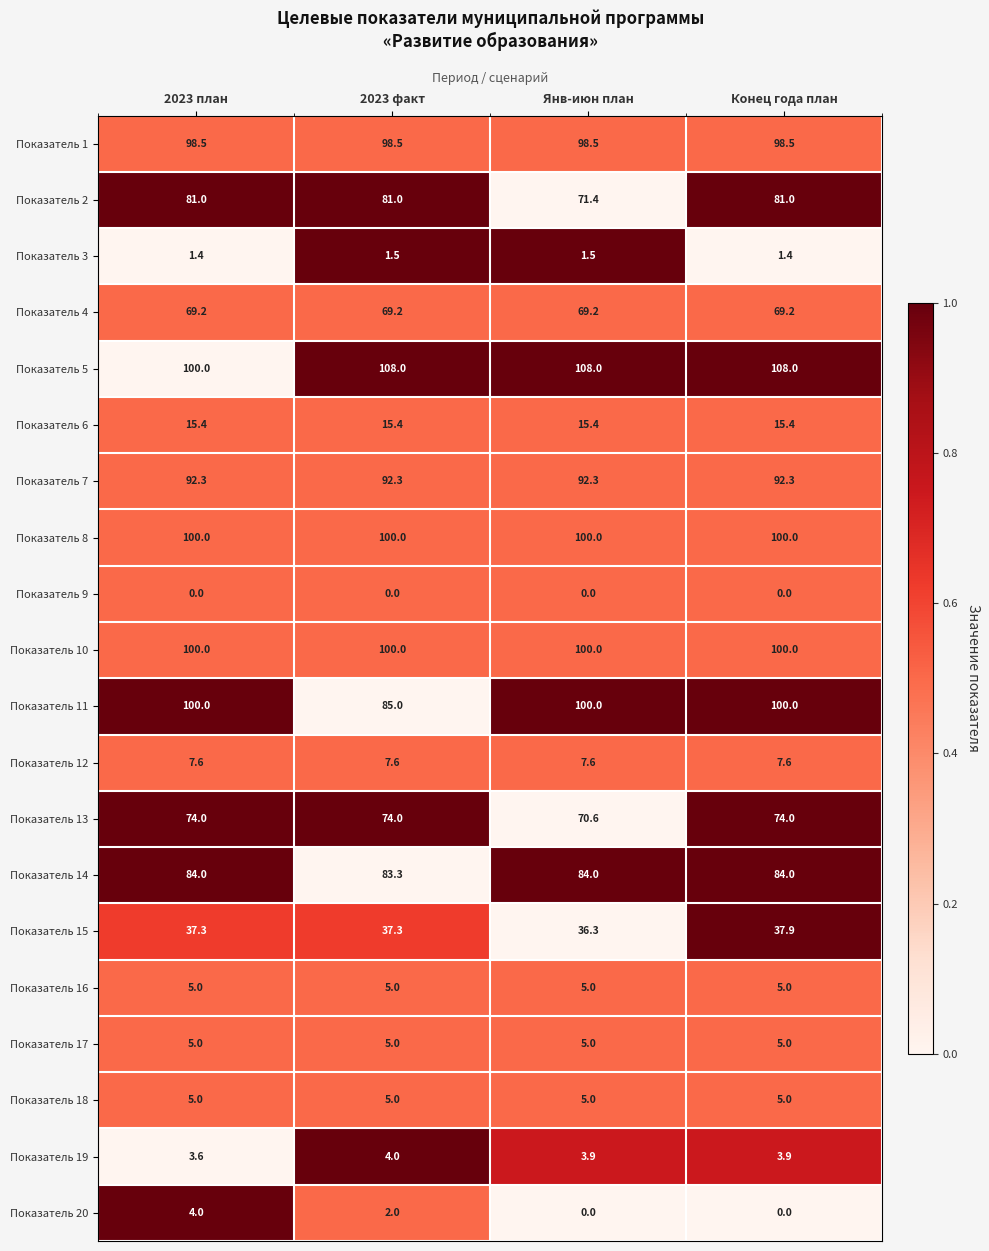

Which series has the largest range (max minus min)?

Показатель 11